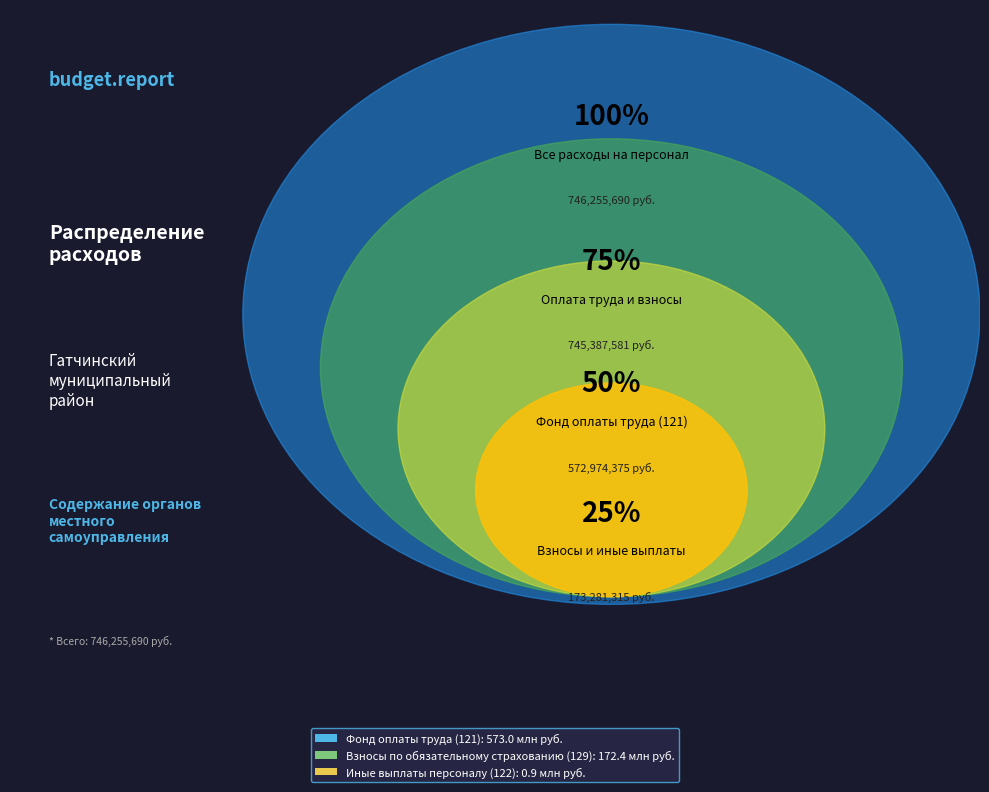

How many segments does this pie chart have?

3